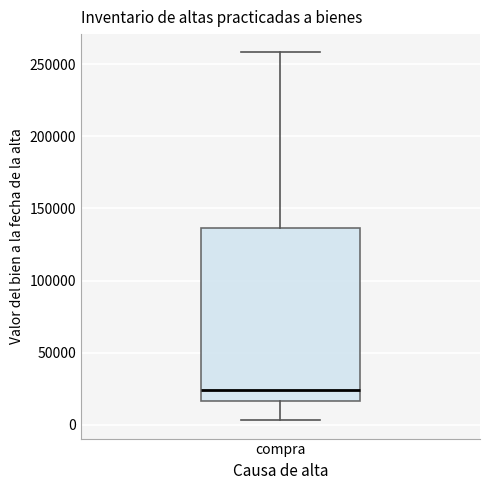

Where is the lower edge of the box for compra on the y-axis? The values are not printed on the chart, so give them approximately, as read against the axis.

15000